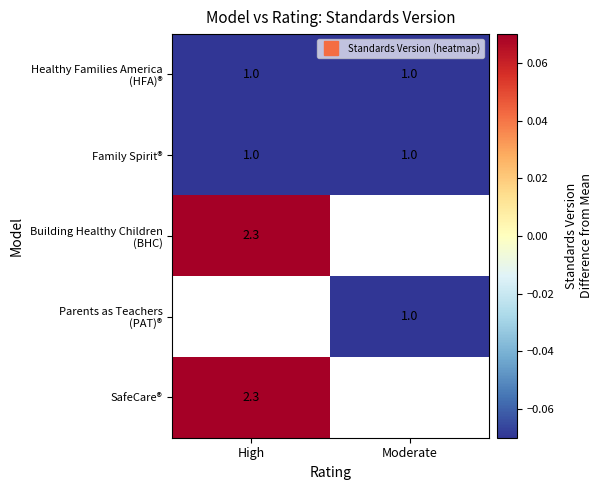

List the series in order of their peak value, highest first.

Building Healthy Children (BHC), Parents as Teachers (PAT)®, SafeCare®, Healthy Families America (HFA)®, Family Spirit®